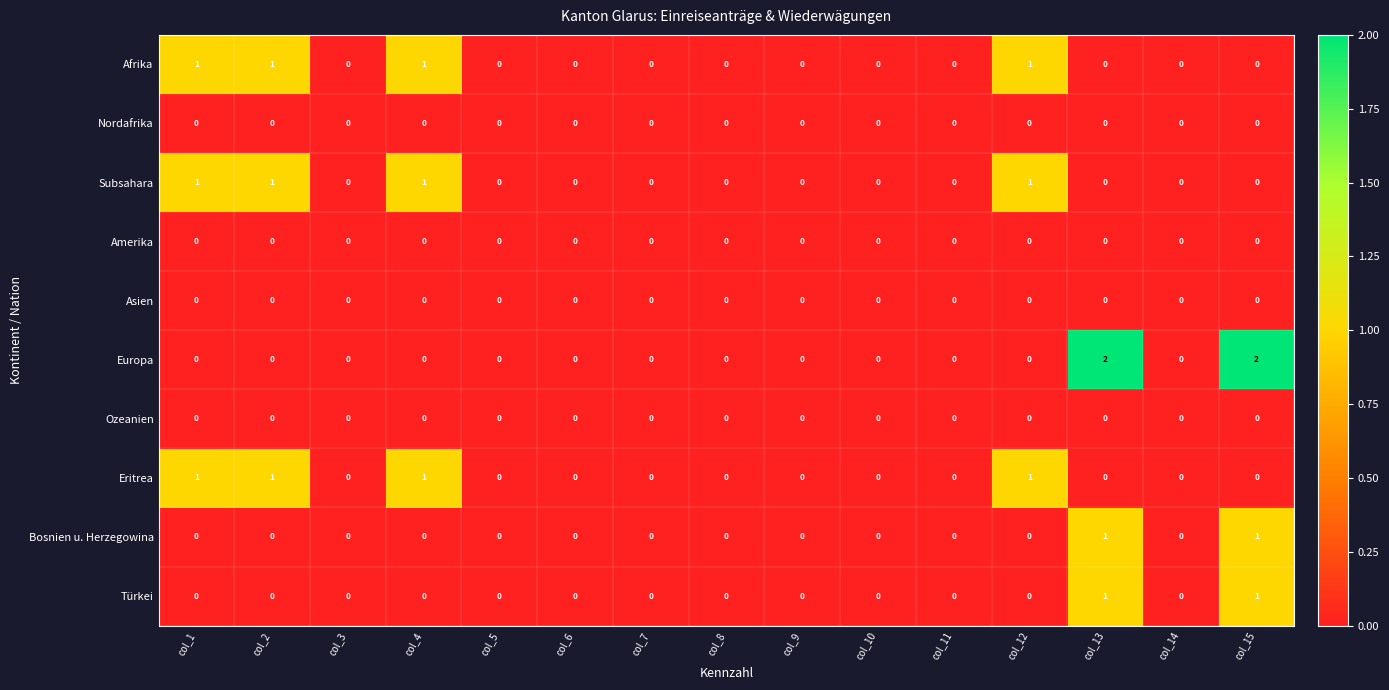

What is the total value across all series at col_4?

3